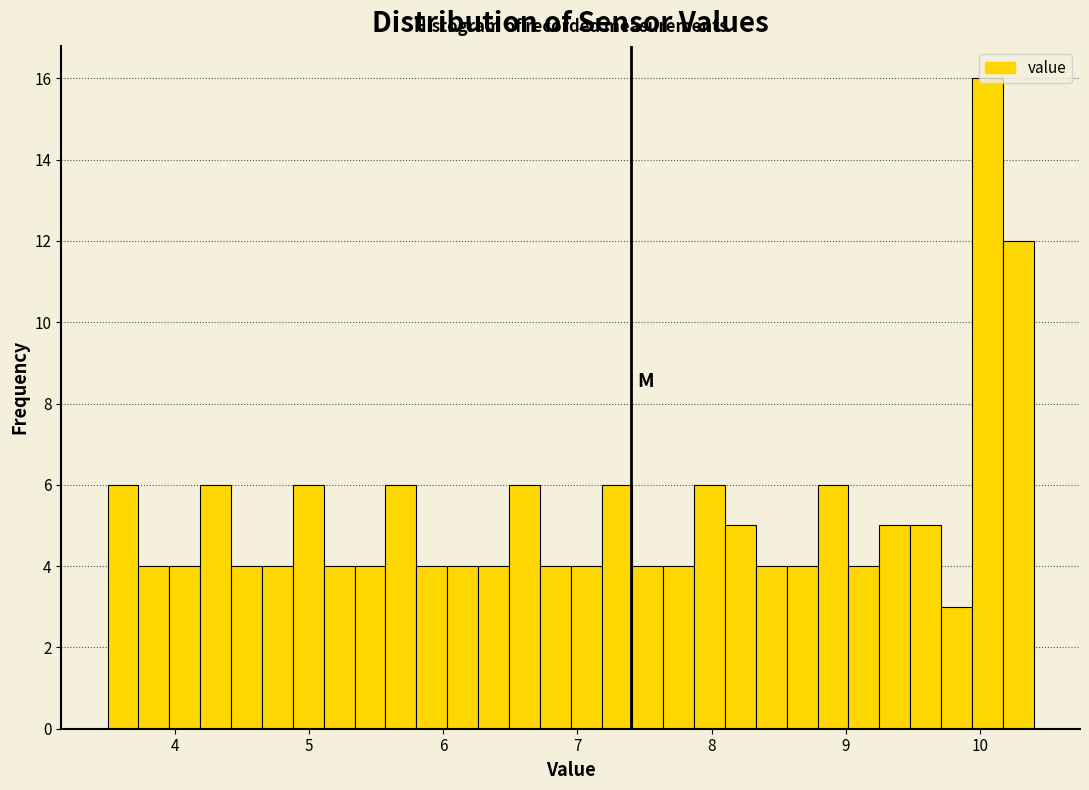

Read against the x-axis, roughly where is the centre of the tallest bar?

10.1